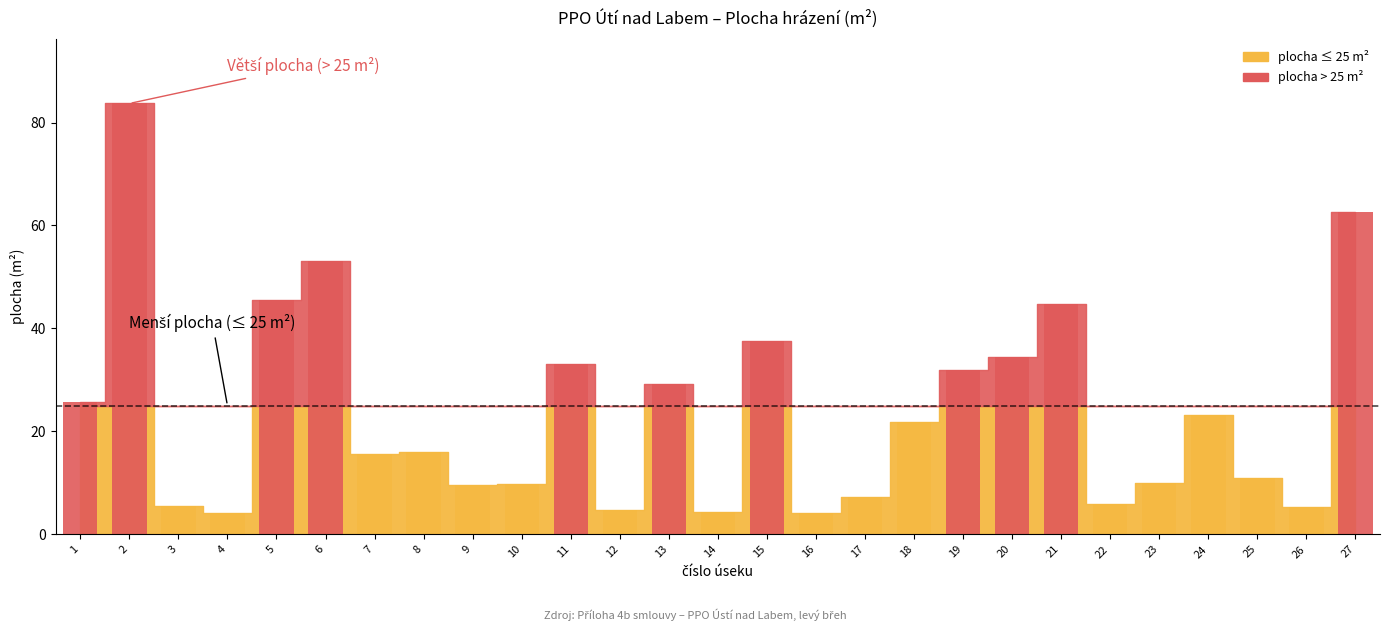

Which label corresponds to the largest value in the chart?

2